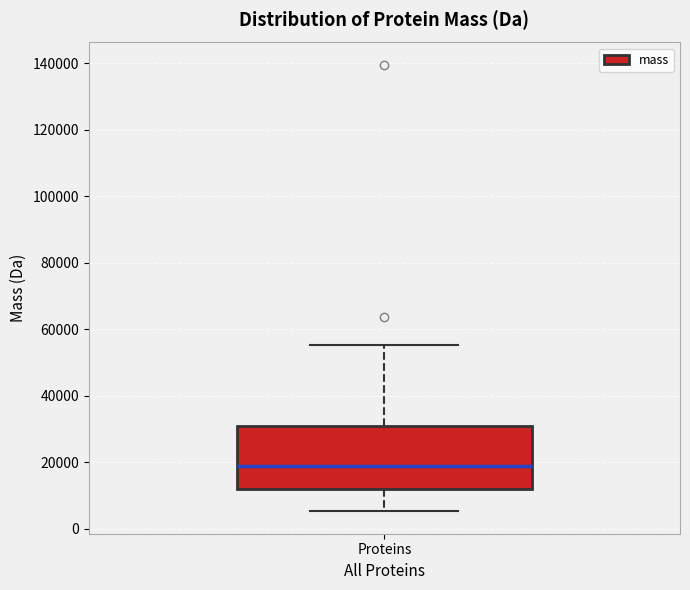

Read this box plot against the y-axis: the position of the median line, the range covered by the box, and the ends of both whiskers. The values are not printed on the chart, so give them approximately, as read against the axis.

median 18000, box 12000 to 30000, whiskers 6000 to 56000